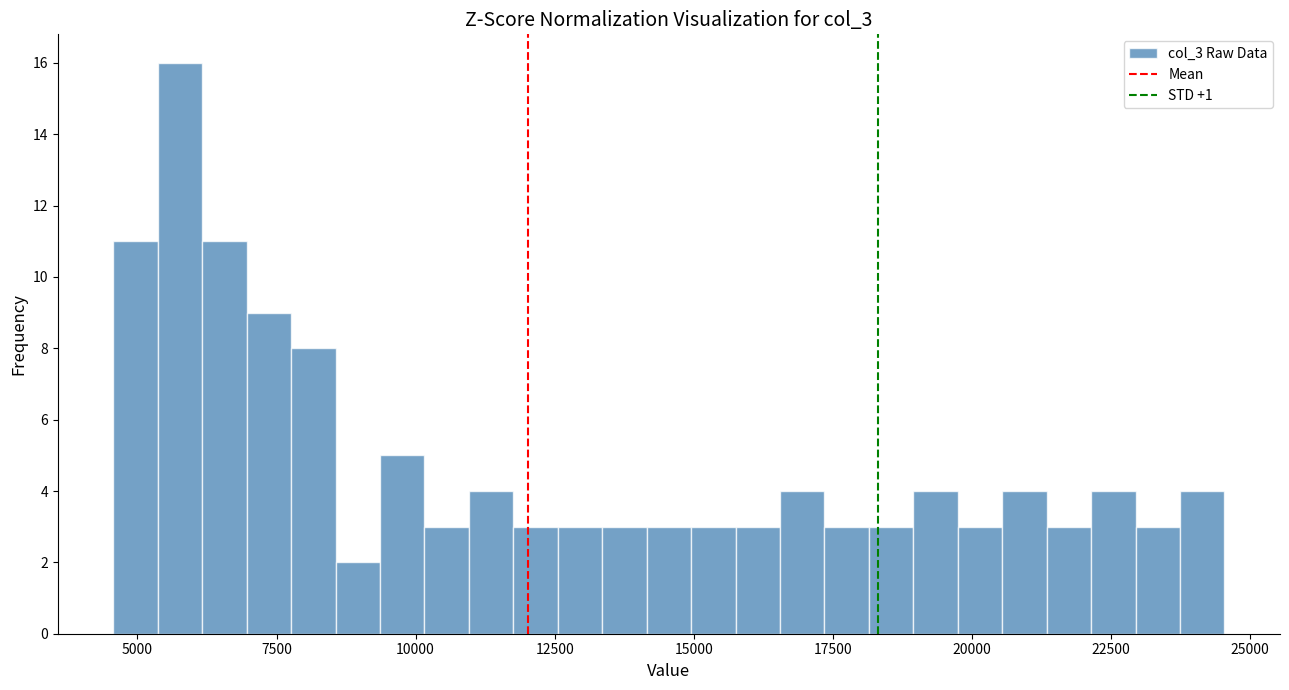

Read against the x-axis, roughly where is the centre of the tallest bar?

6000